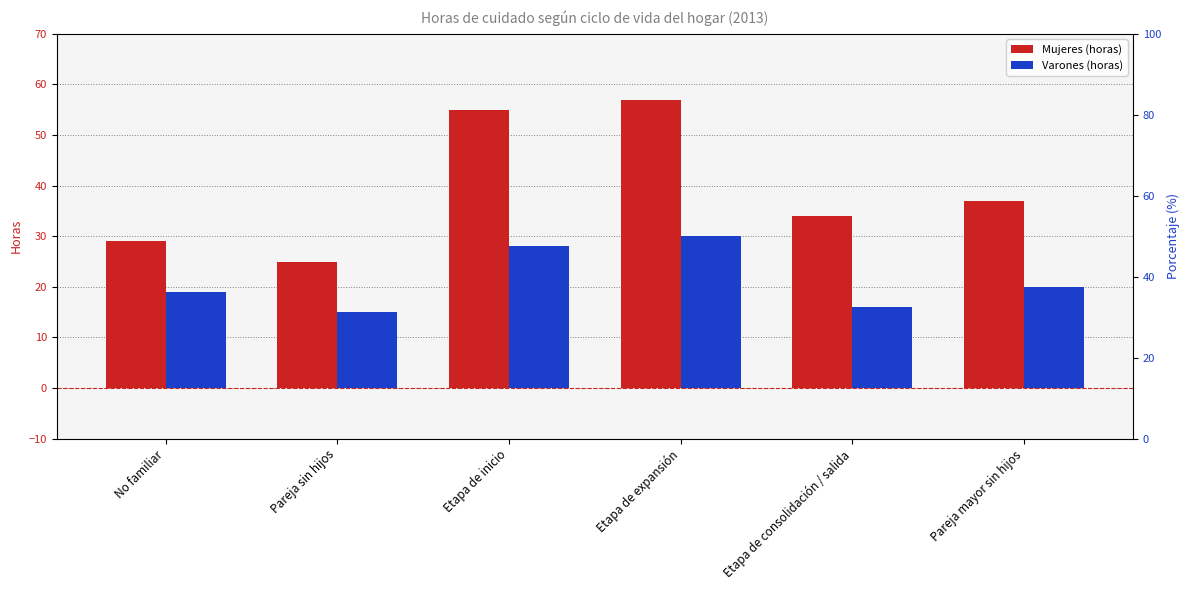

How many bars are there in each group?

2